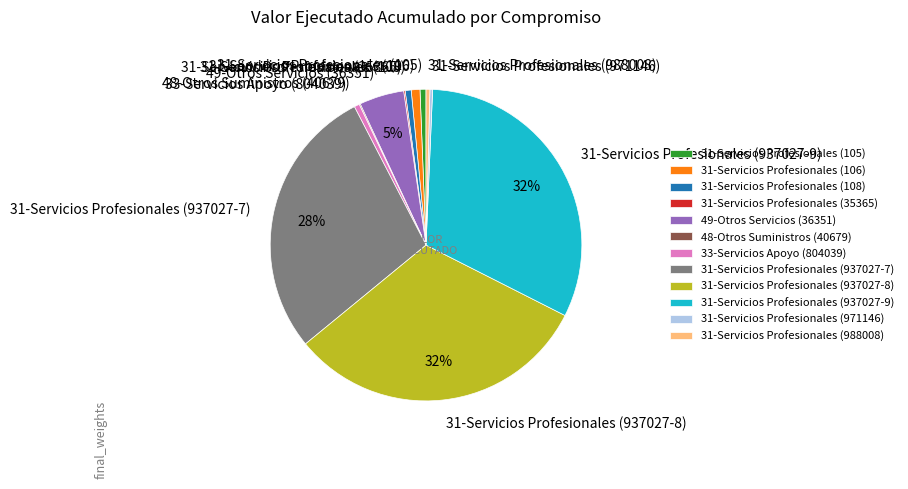

To the nearest percent, what portion does 49-Otros Servicios (36351) represent?

5%